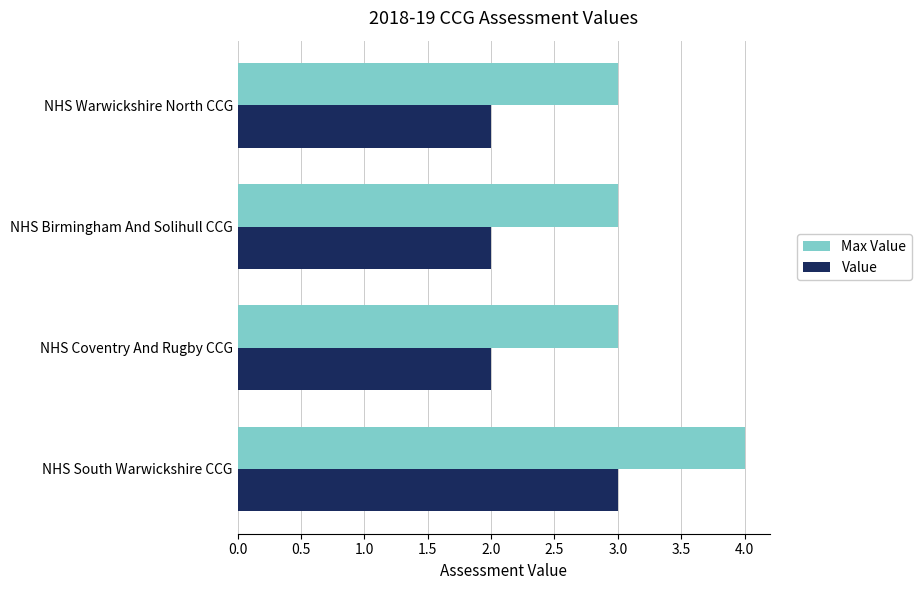

What is the maximum value for Value?

3